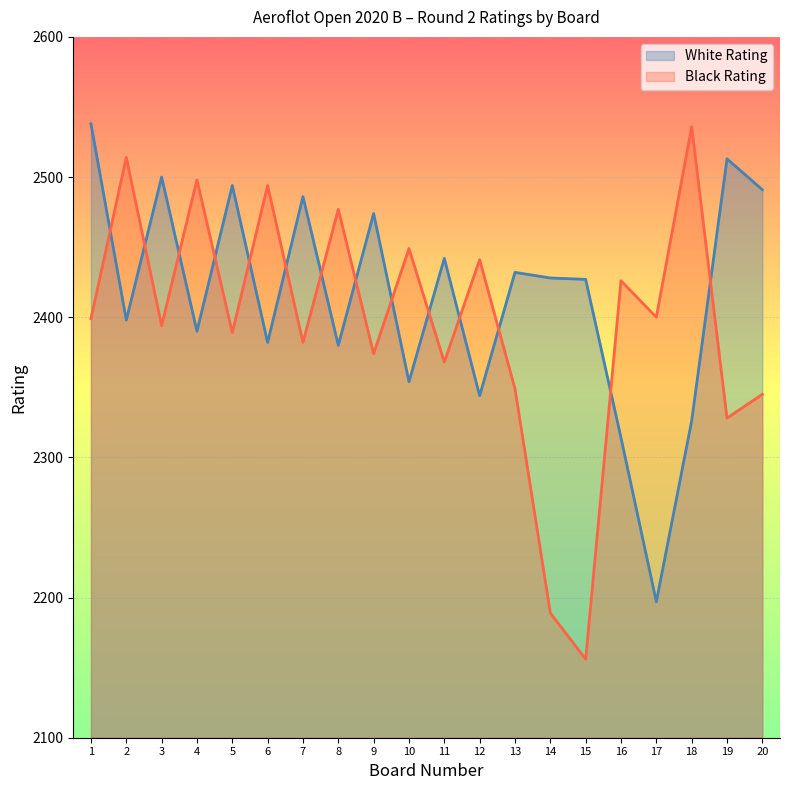

How many lines are shown in the chart?

2